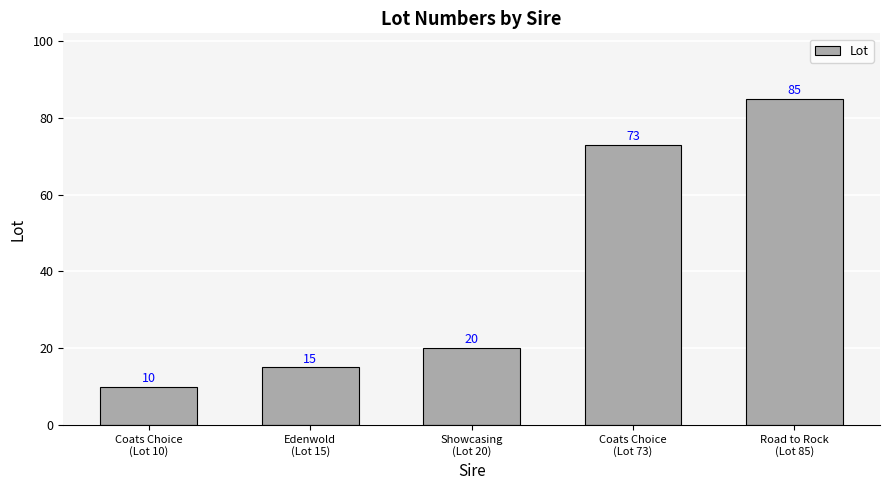

Reading left to right, list all the values displayed in this chart.

Coats Choice
(Lot 10)=10	Edenwold
(Lot 15)=15	Showcasing
(Lot 20)=20	Coats Choice
(Lot 73)=73	Road to Rock
(Lot 85)=85